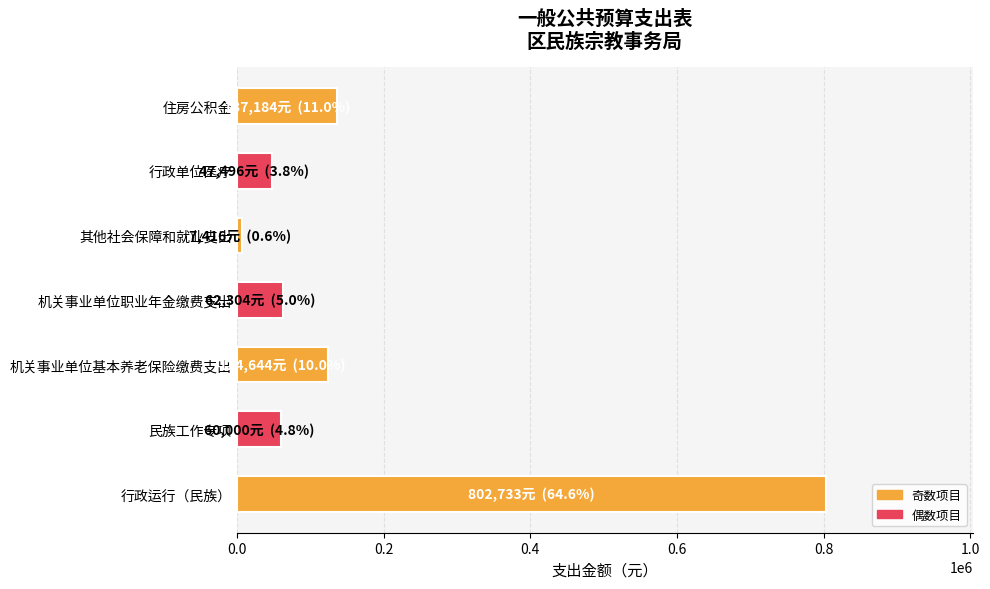

What is the approximate value at 行政运行（民族）?

802733